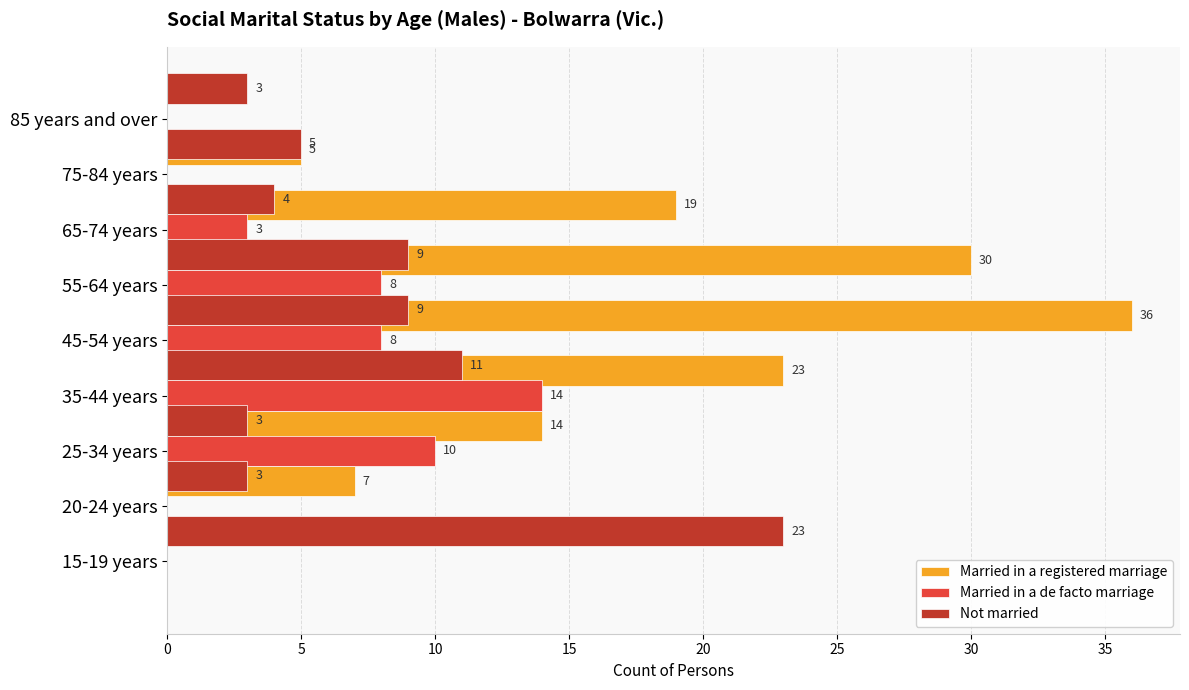

How many series are shown in this chart?

3